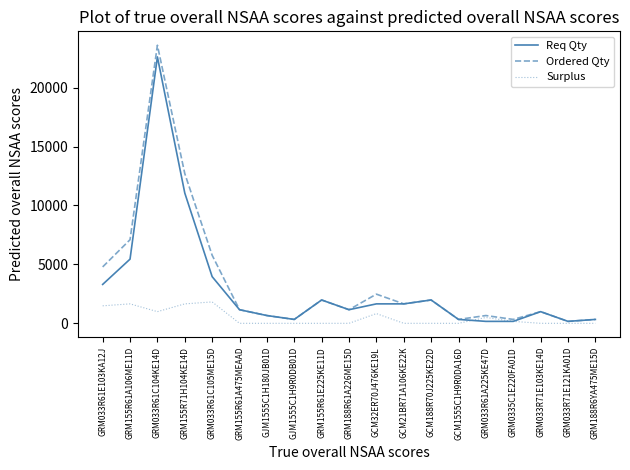

List the series in order of their peak value, lowest first.

Surplus, Req Qty, Ordered Qty